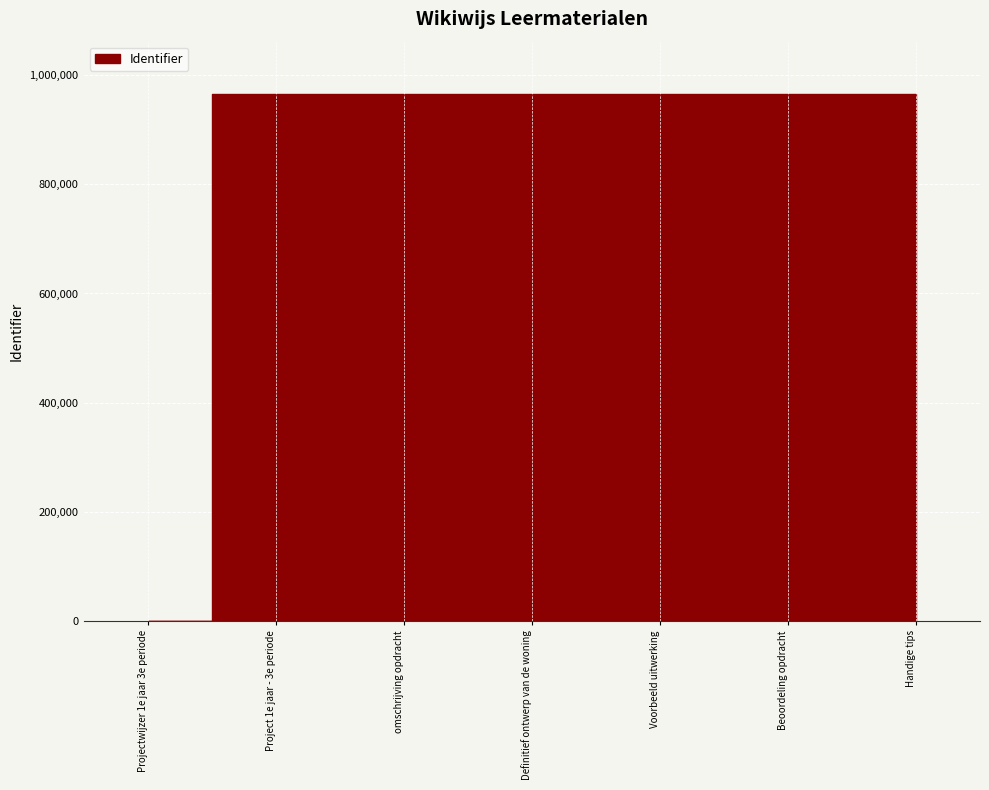

Does the chart display data point markers on the line(s)?

No